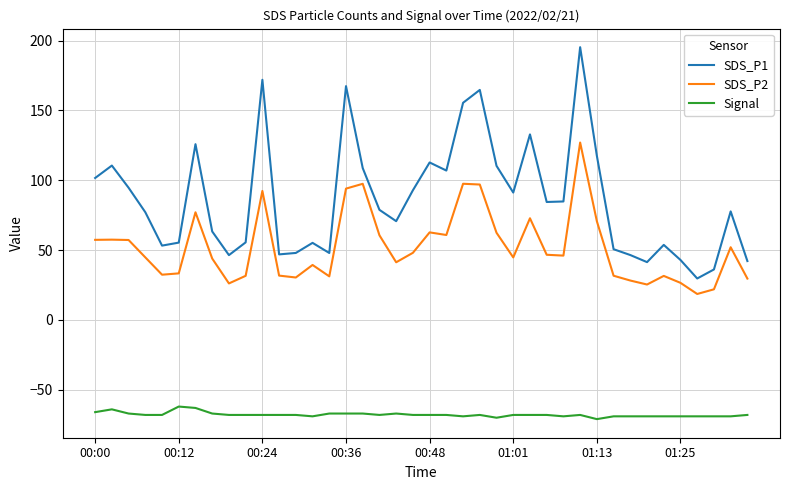

Rank the series by their average value, from lowest to highest.

Signal, SDS_P2, SDS_P1